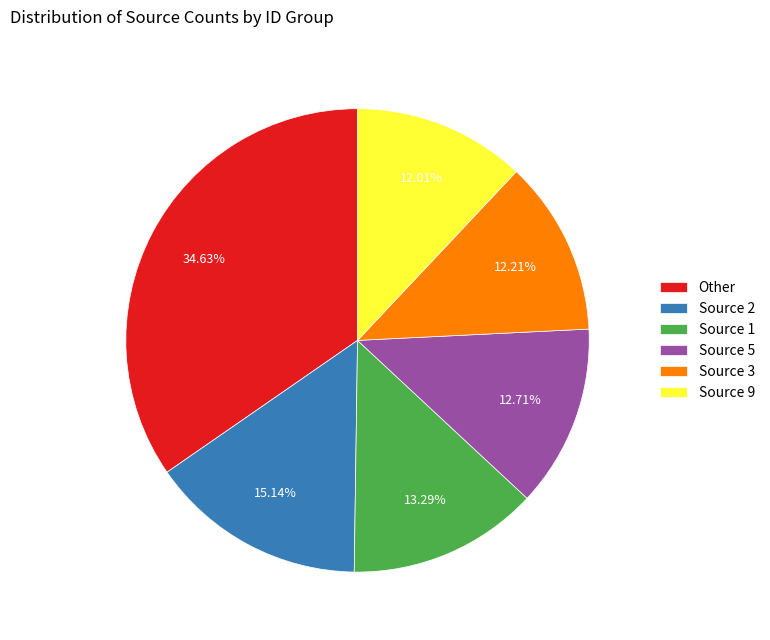

How many slices are in this pie chart?

6